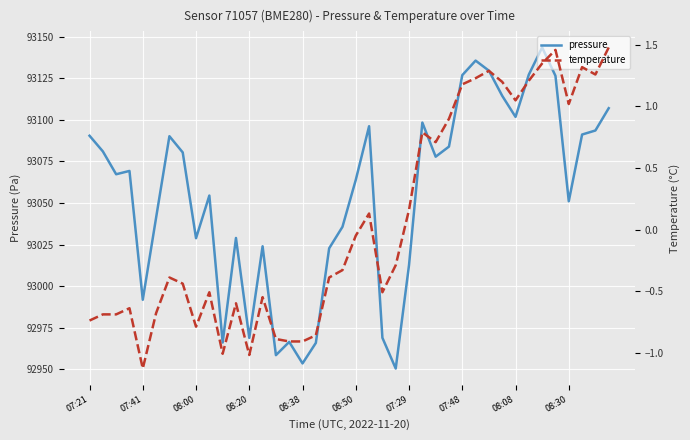

At which category is the sum across all series the highest?

34